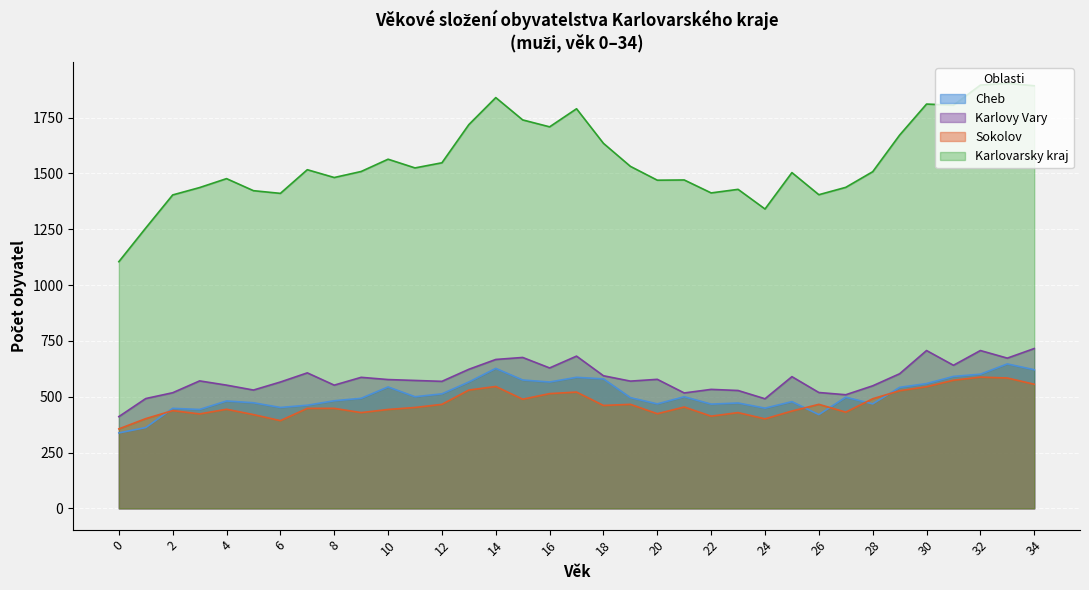

Which series has the largest total across all categories?

Karlovarsky kraj